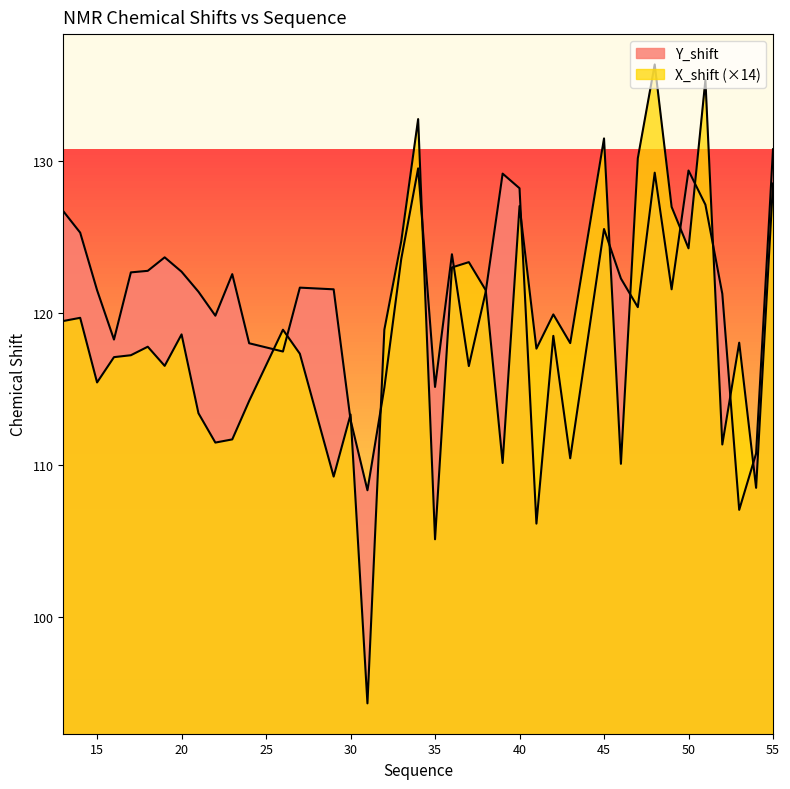

Rank the categories by Y_shift value from highest to lowest.

55, 34, 50, 48, 39, 40, 51, 13, 45, 14, 36, 19, 33, 18, 20, 17, 23, 46, 27, 49, 29, 15, 21, 38, 52, 47, 22, 42, 16, 24, 26, 37, 35, 32, 30, 54, 43, 31, 53, 41